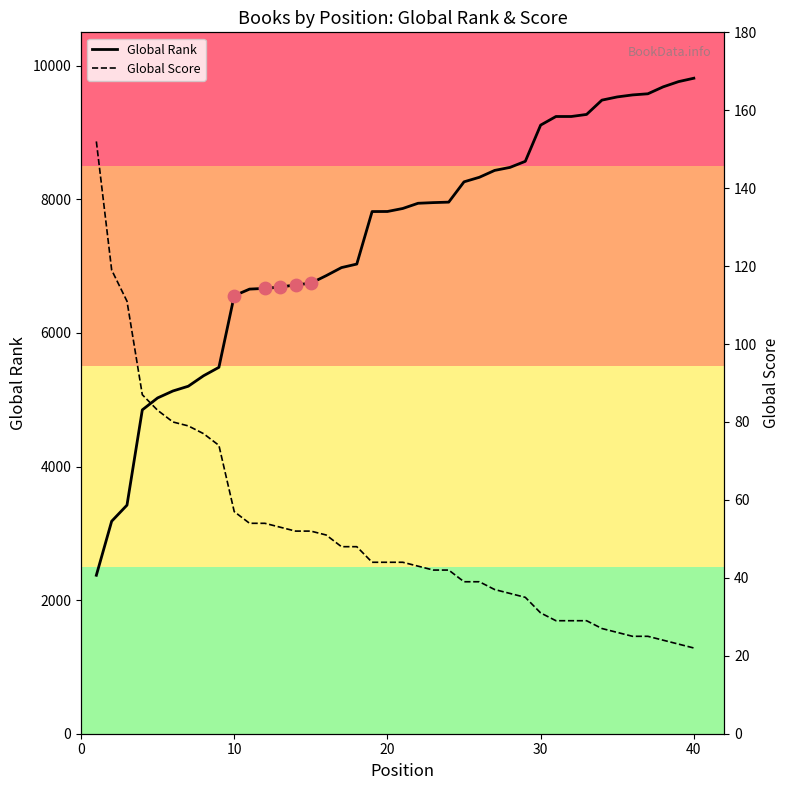

What are all the series names shown in the legend?

Global Rank, Global Score